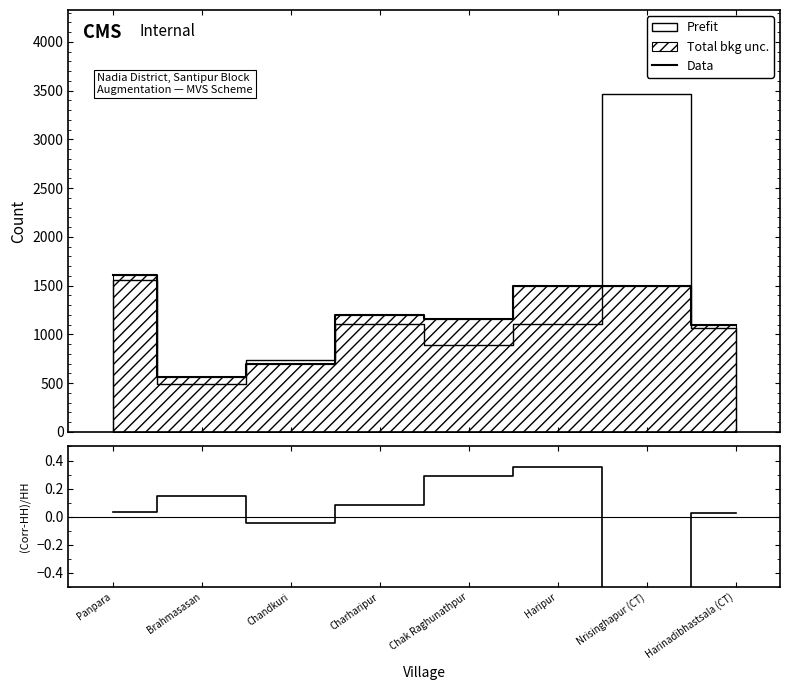

Reading left to right, what are all the values shown in this chart?

Data: 1607.0	560.0	700.0	1200.0	1155.0	1500.0	1500.0	1100.0
(Corrected-Total)/Total: 0.0	0.1	-0.0	0.1	0.3	0.4	-0.6	0.0